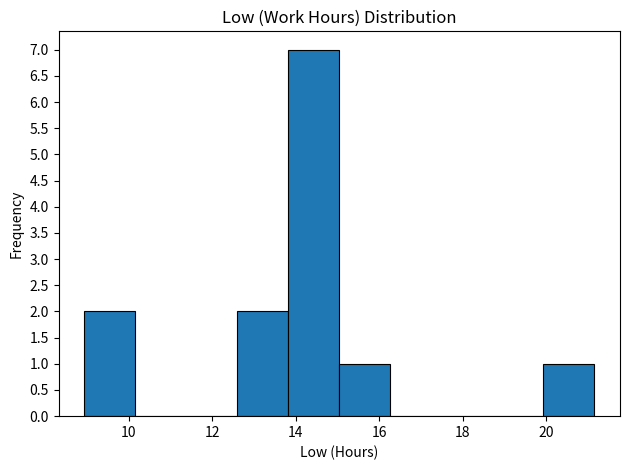

Reading left to right, list every bar in this chart as the range it spans on the x-axis followed by its height. Neither the bar edges nor the heights are printed on the chart, so give them approximately, as read against the axes.

9.0 to 10.2: 2
10.2 to 11.4: 0
11.4 to 12.6: 0
12.6 to 13.8: 2
13.8 to 15.0: 7
15.0 to 16.2: 1
16.2 to 17.4: 0
17.4 to 18.8: 0
18.8 to 20.0: 0
20.0 to 21.2: 1